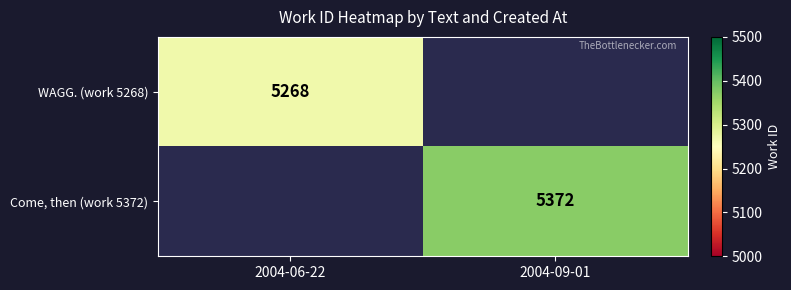

Count the number of data series in this chart.

2